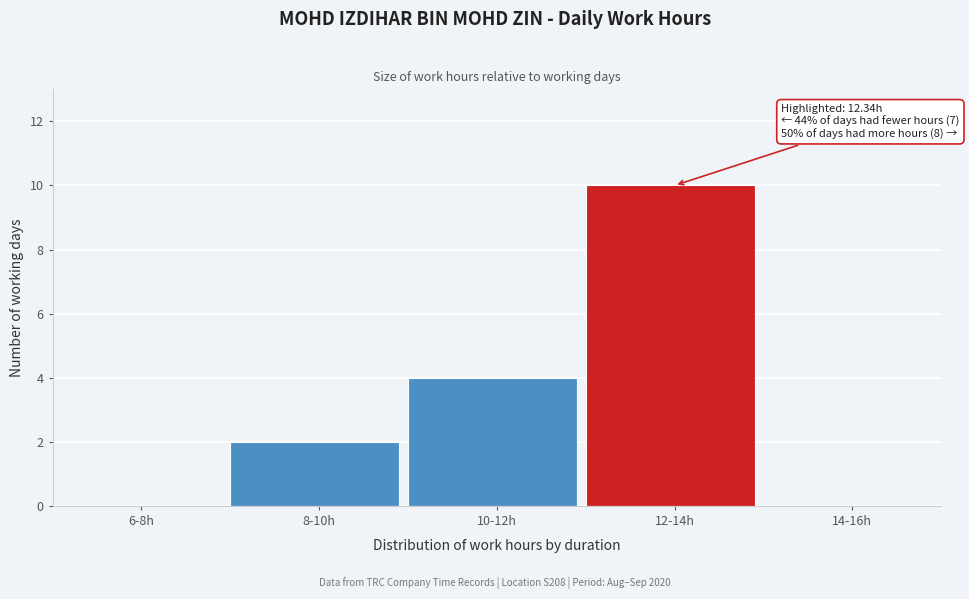

Reading left to right, transcribe all the data shown in this chart.

6-8h=0	8-10h=2	10-12h=4	12-14h=10	14-16h=0